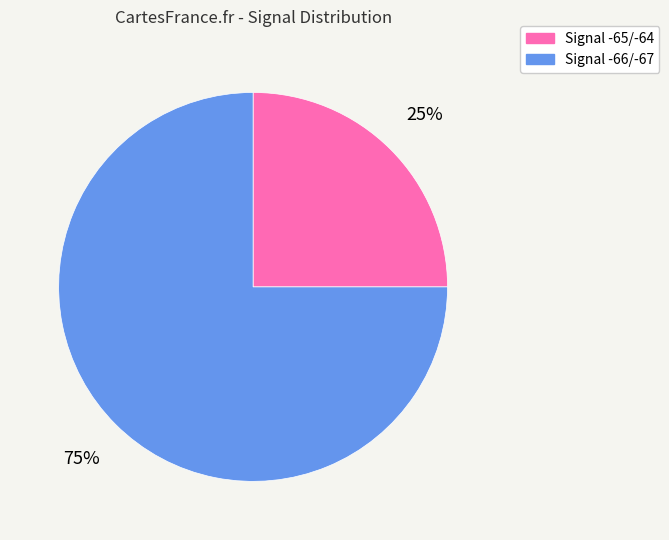

Is there a majority slice in this chart?

Yes